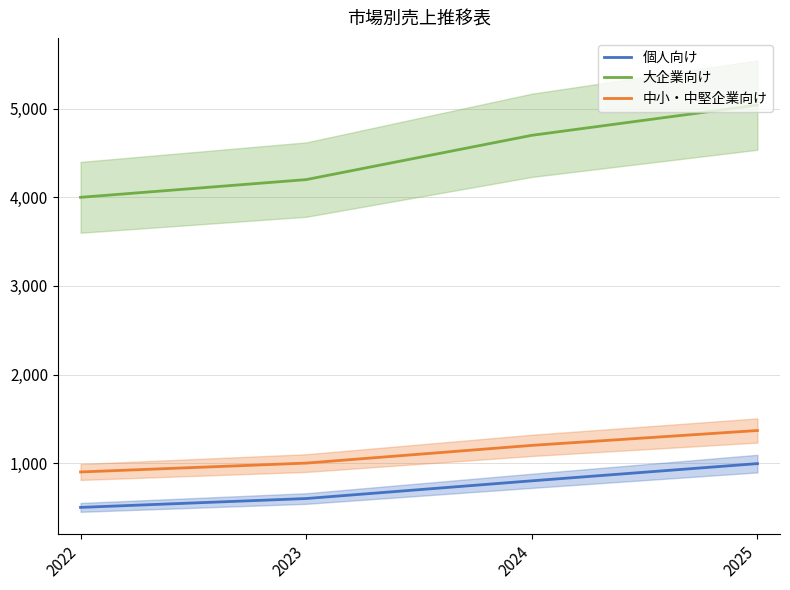

True or false: 中小・中堅企業向け and 個人向け intersect in this chart.

False